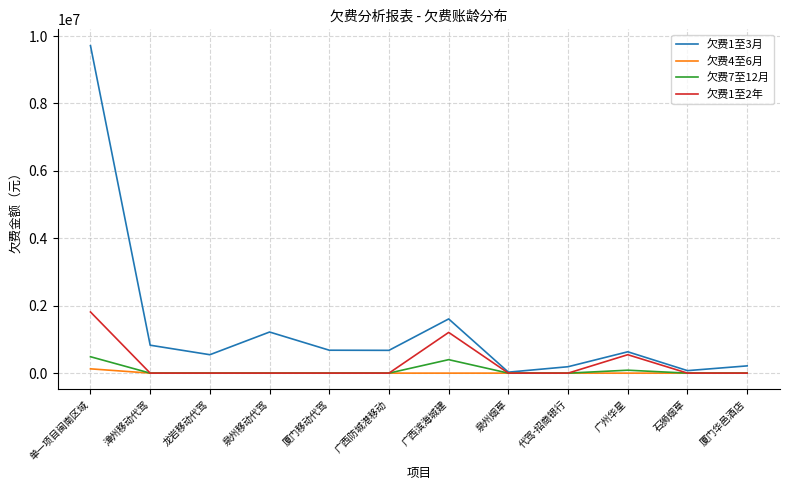

Which category has the highest value in the 欠费1至2年 series?

单一项目闽南区域